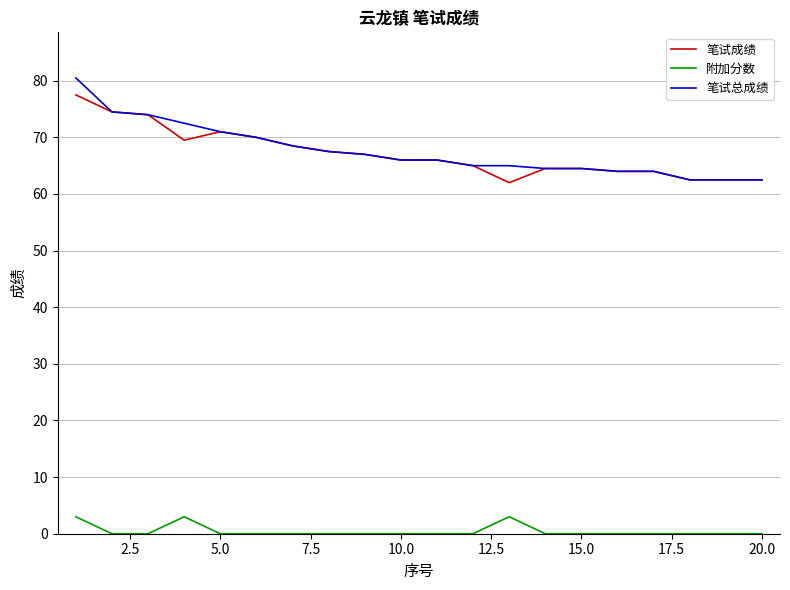

True or false: 附加分数 and 笔试总成绩 cross at least once.

False